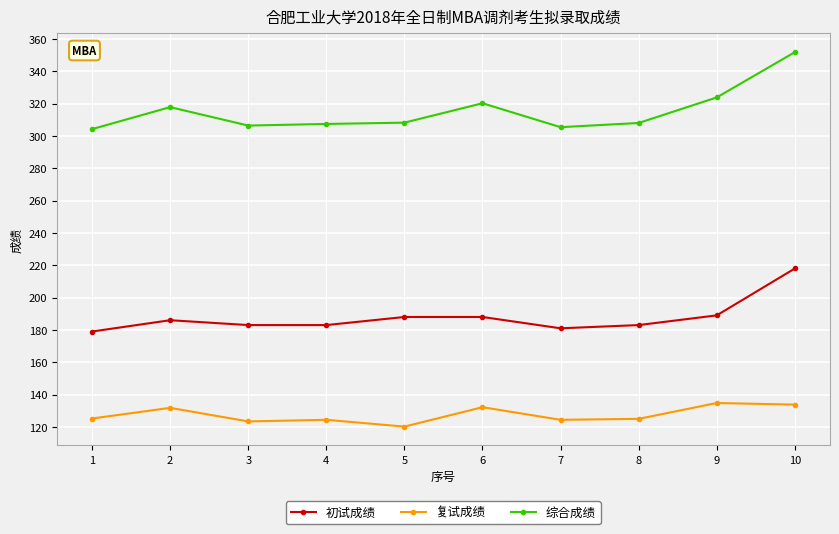

True or false: 综合成绩 and 复试成绩 cross at least once.

False